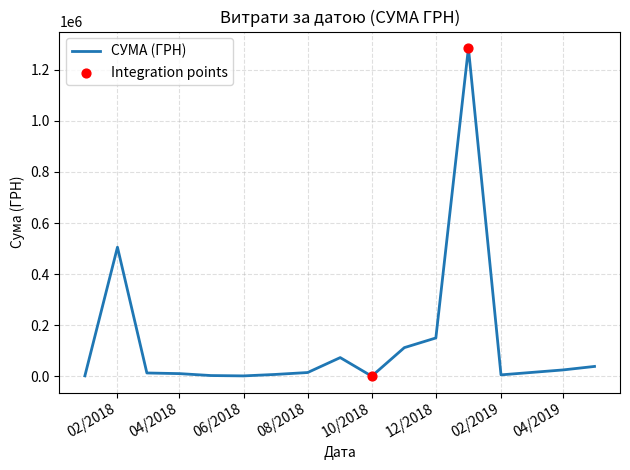

What is the maximum value shown in the chart?

1285754.9